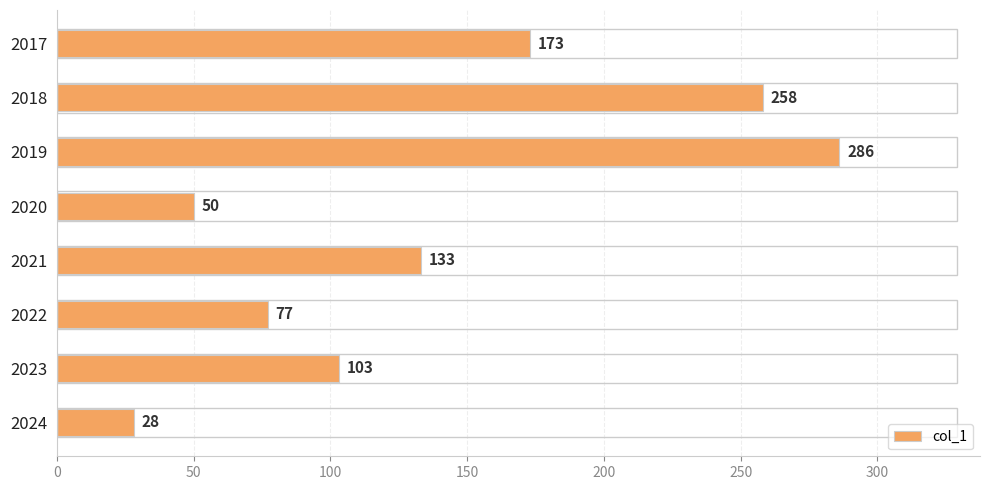

Count the values in the range 77 to 258.

5